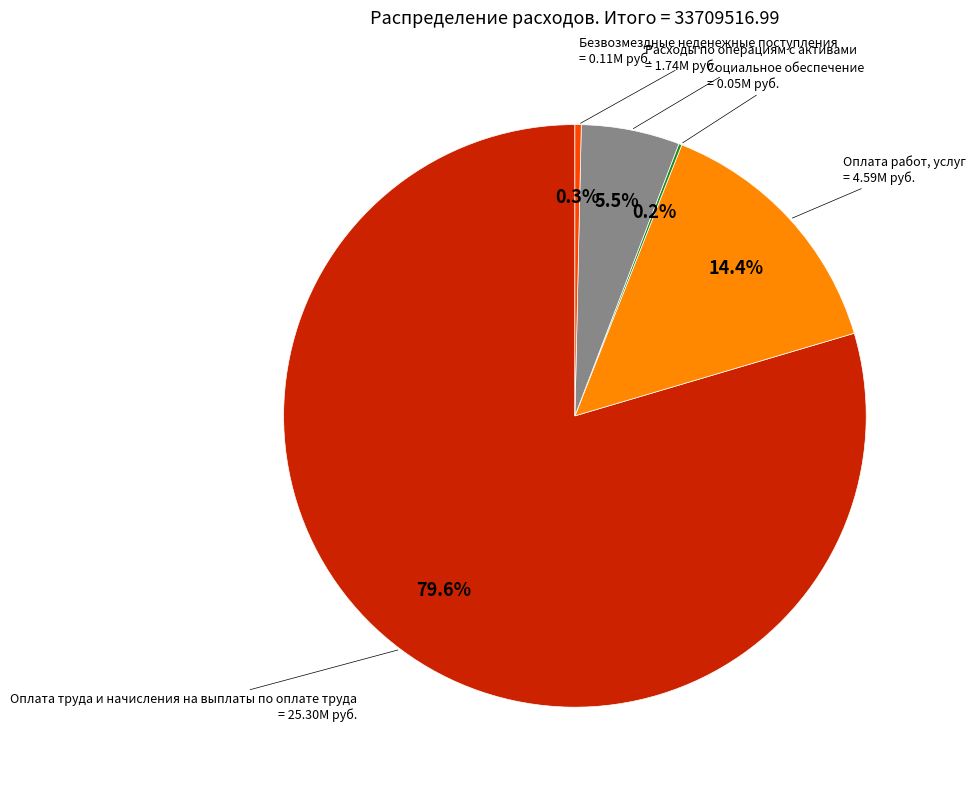

Is there any slice that represents more than half of the pie?

Yes